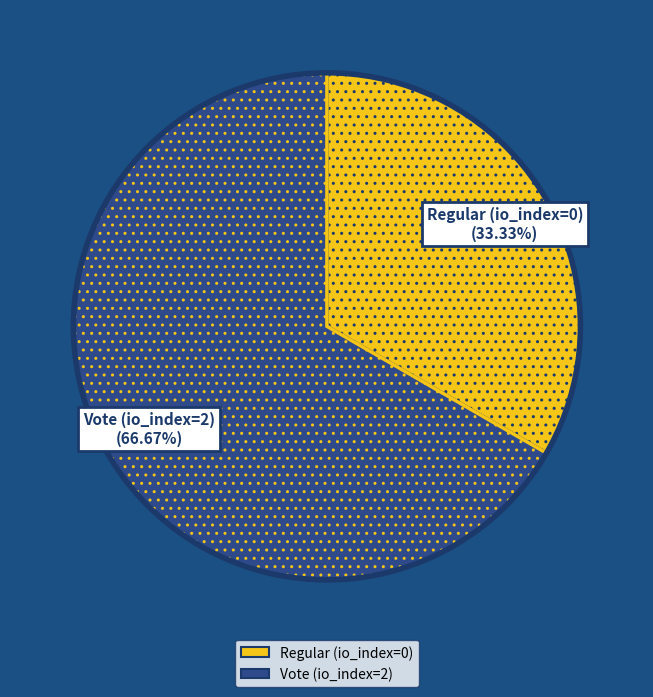

To the nearest percent, what is the difference between the Vote (io_index=2) and Regular (io_index=0) slice percentages?

33%